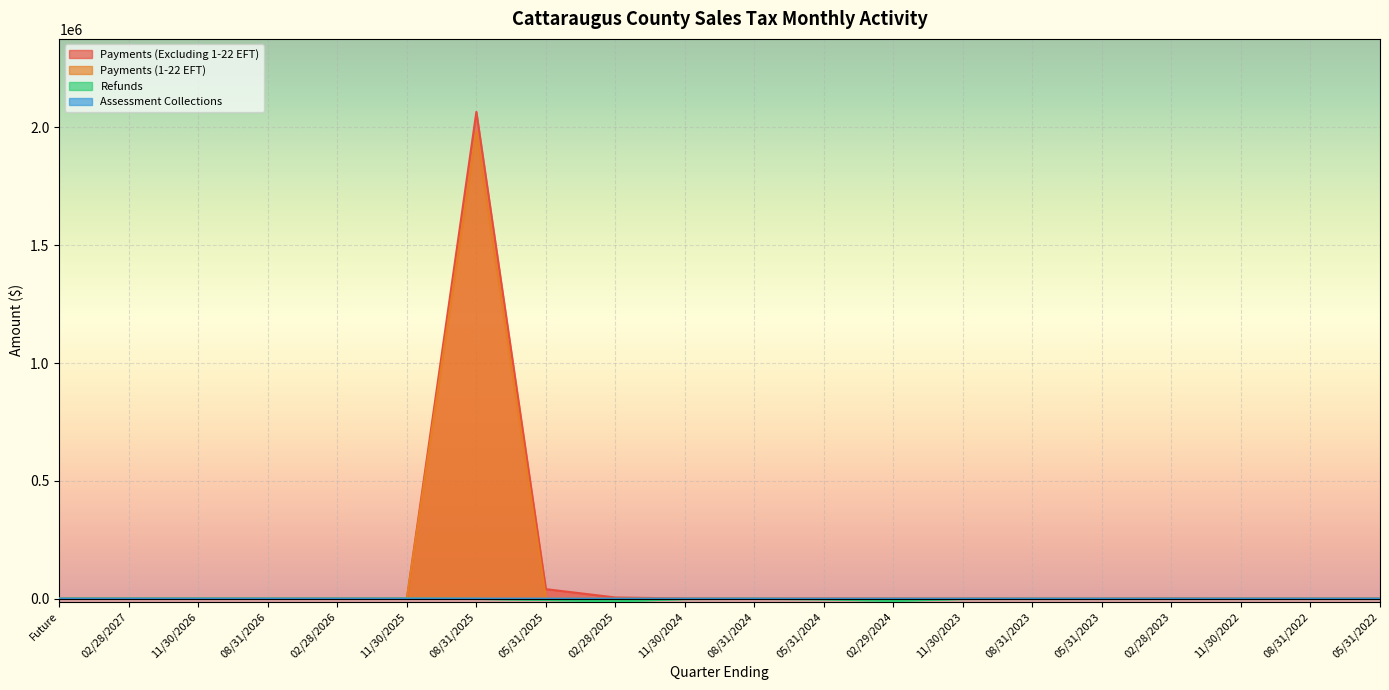

True or false: Payments (1-22 EFT) and Refunds intersect in this chart.

False